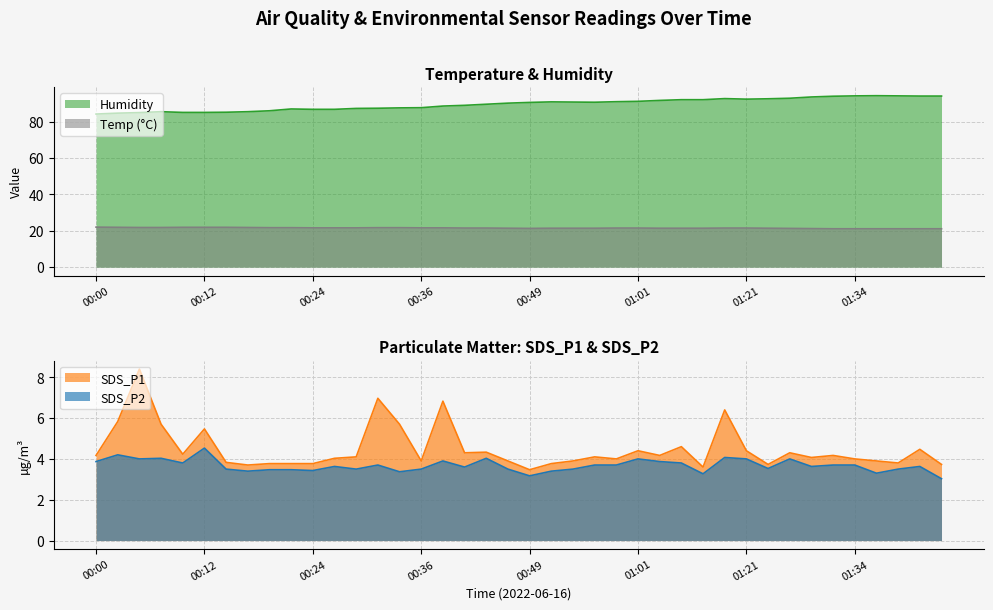

Which has a higher value, 00:14 or 01:32?

00:14